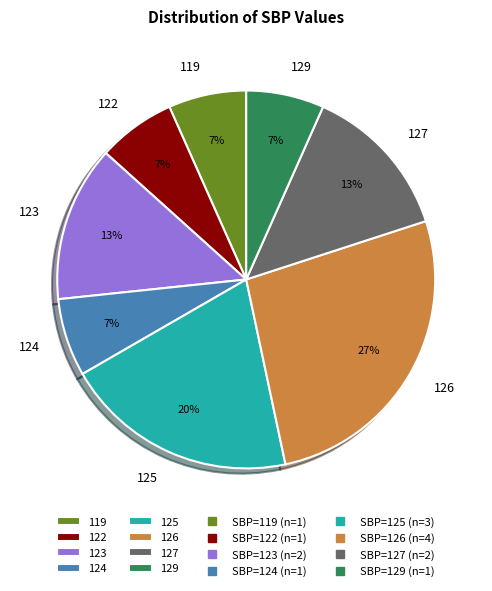

Between 123 and 119, which is larger?

123